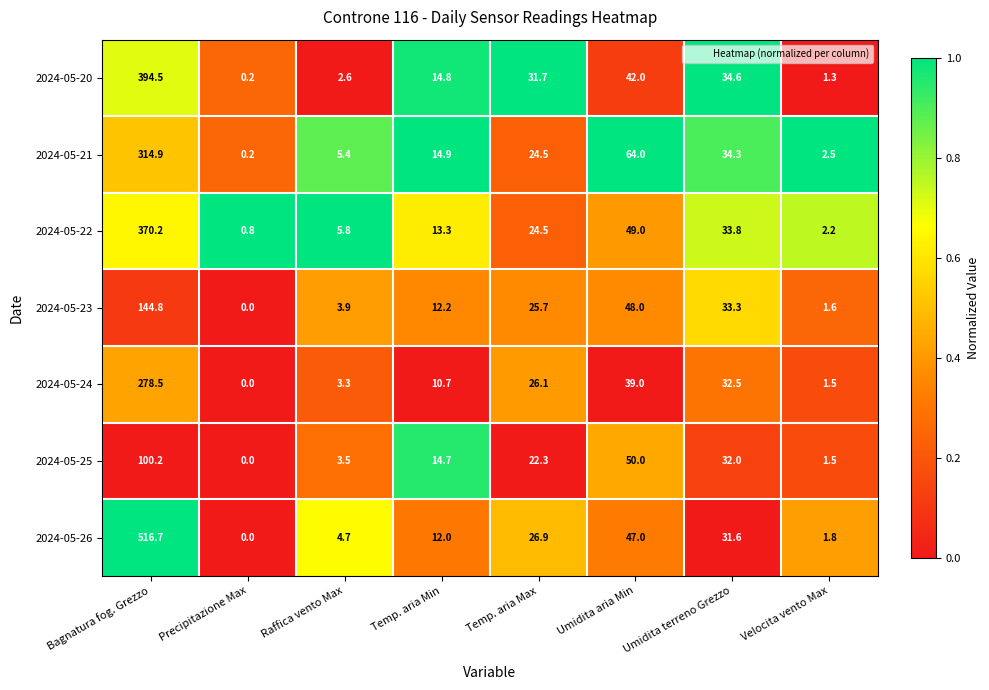

Which series changed the most between Bagnatura fog. Grezzo and Umidita terreno Grezzo?

2024-05-26